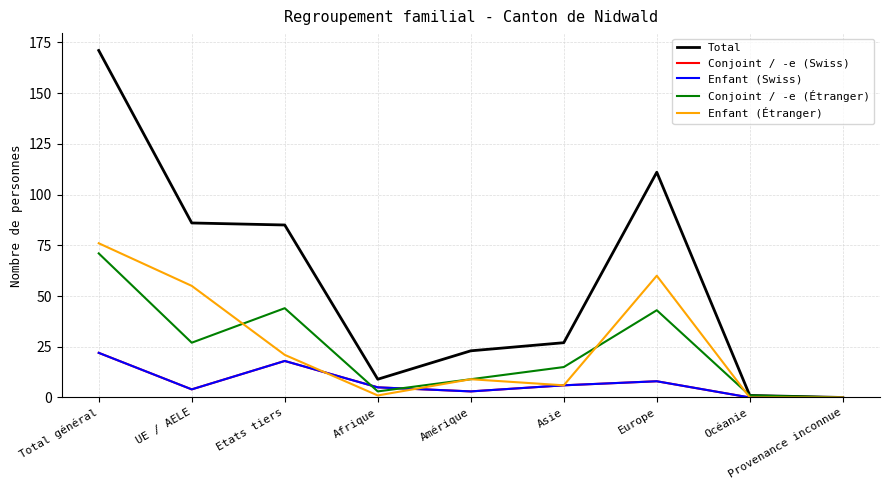

At which category does Total reach its first local valley?

Afrique